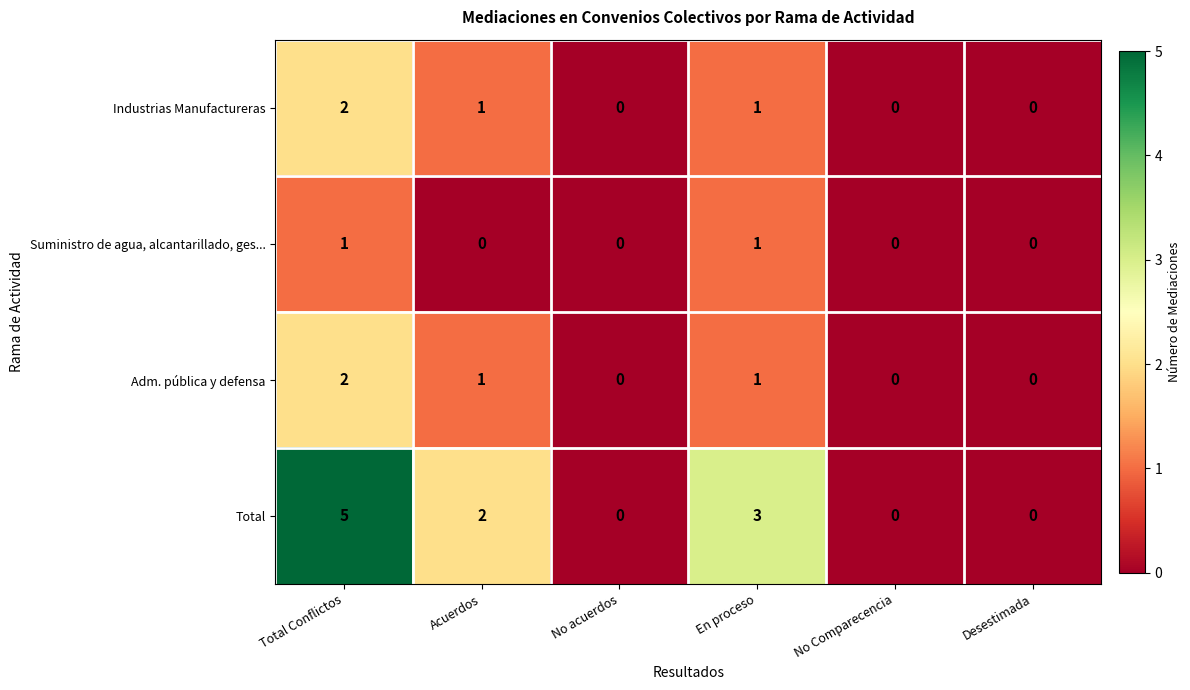

At which label does Industrias Manufactureras first exceed 1?

Total Conflictos